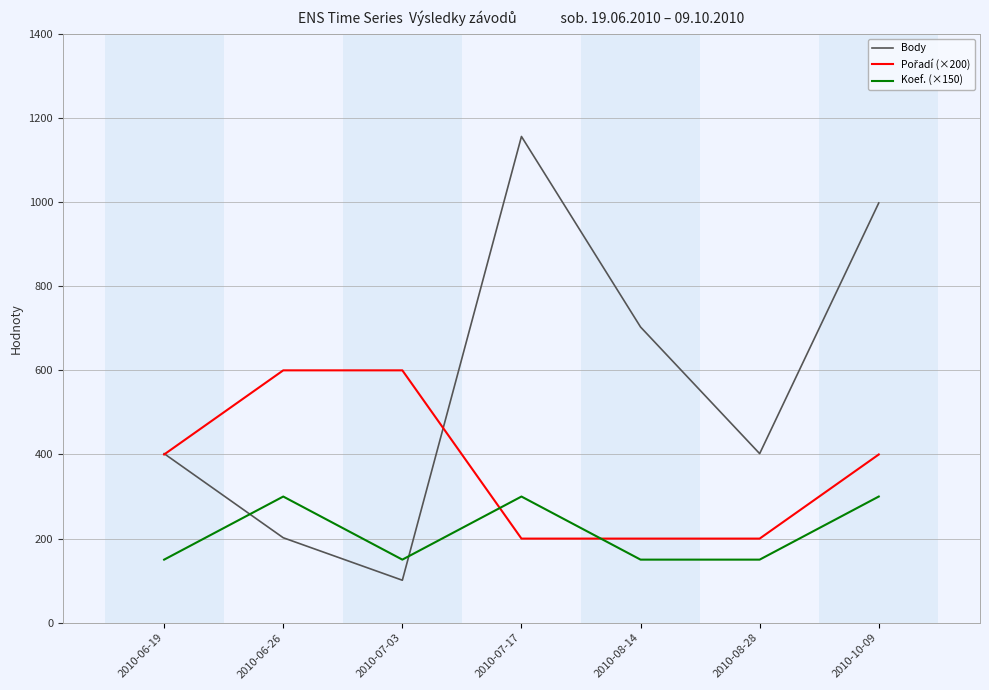

Which label corresponds to the smallest value in the chart?

2010-07-03